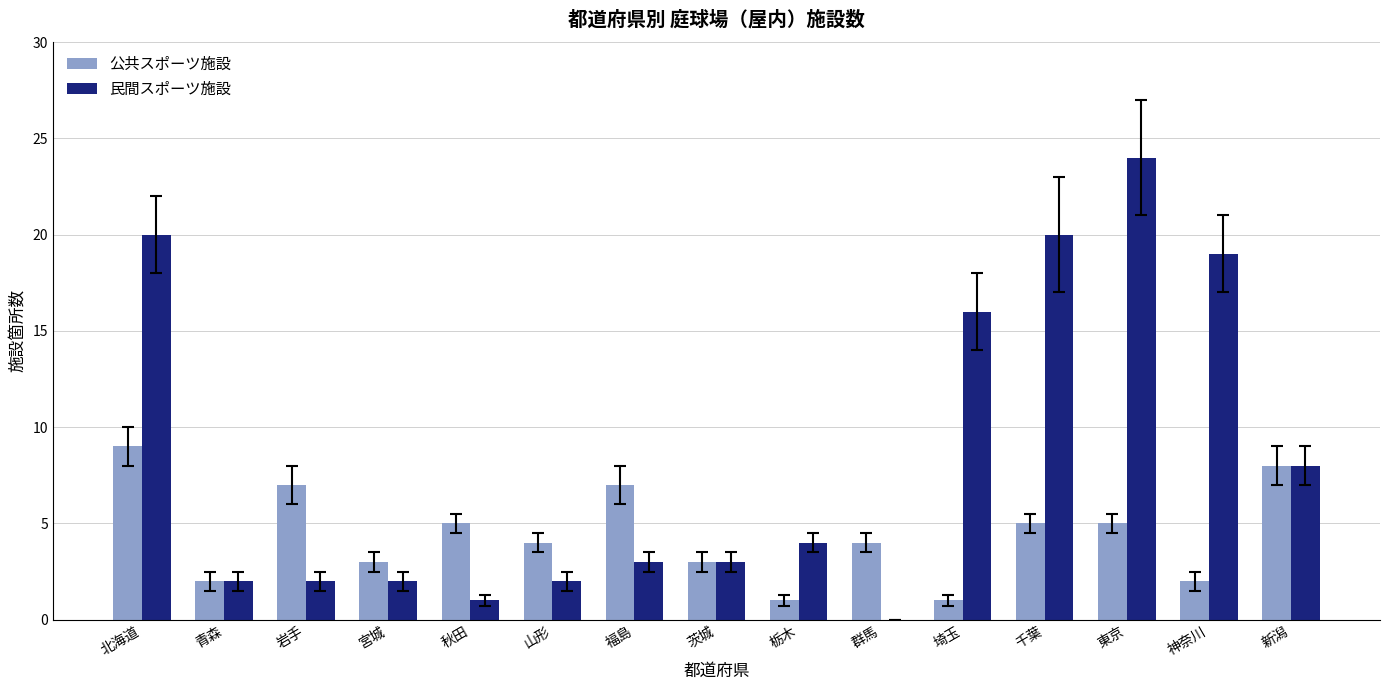

How many 公共スポーツ施設 values are between 2 and 7?

11